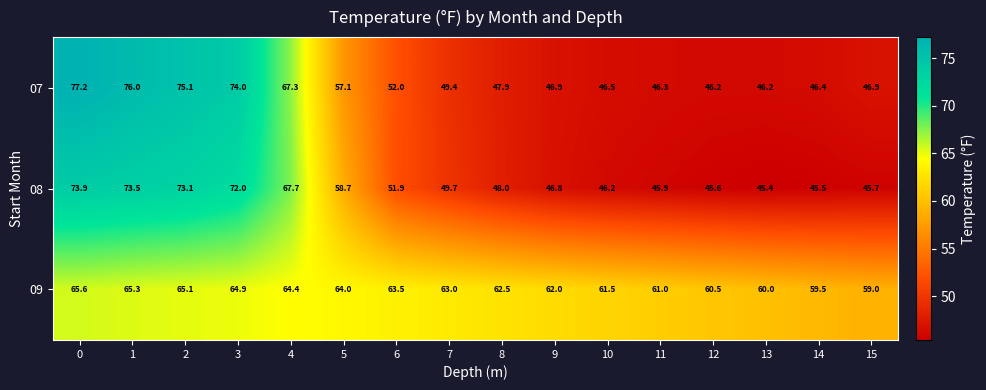

Which series changed the most between 0 and 1?

07